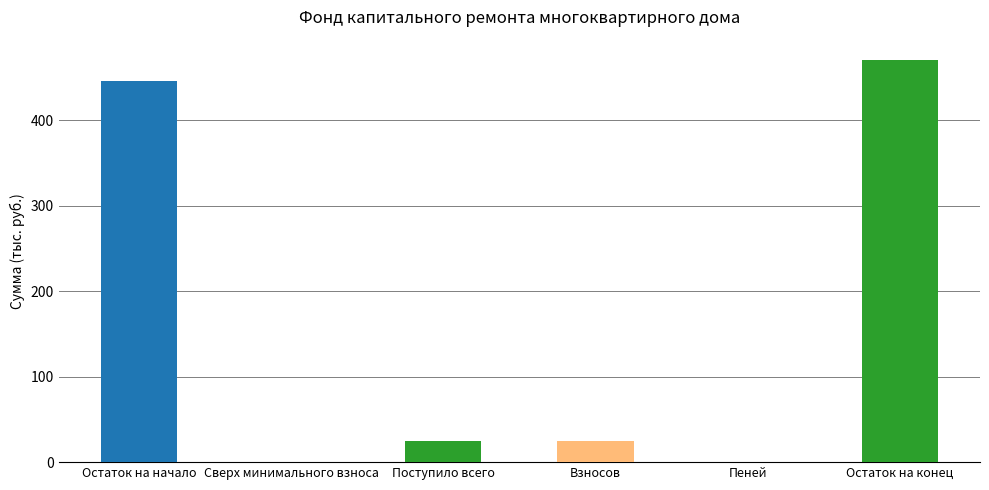

Which label corresponds to the largest value in the chart?

Остаток на конец